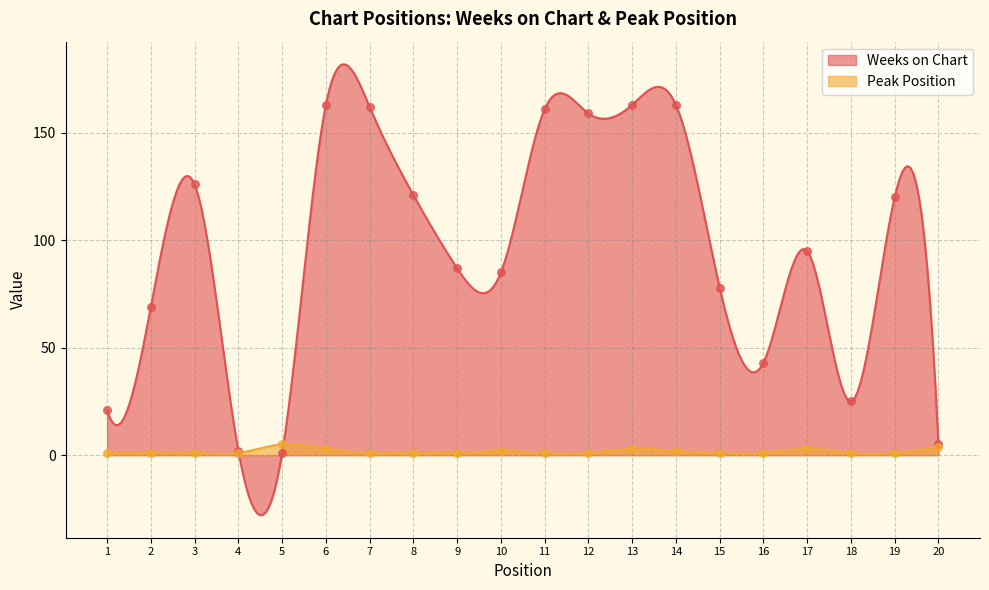

At how many categories does at least one series exceed 100?

9